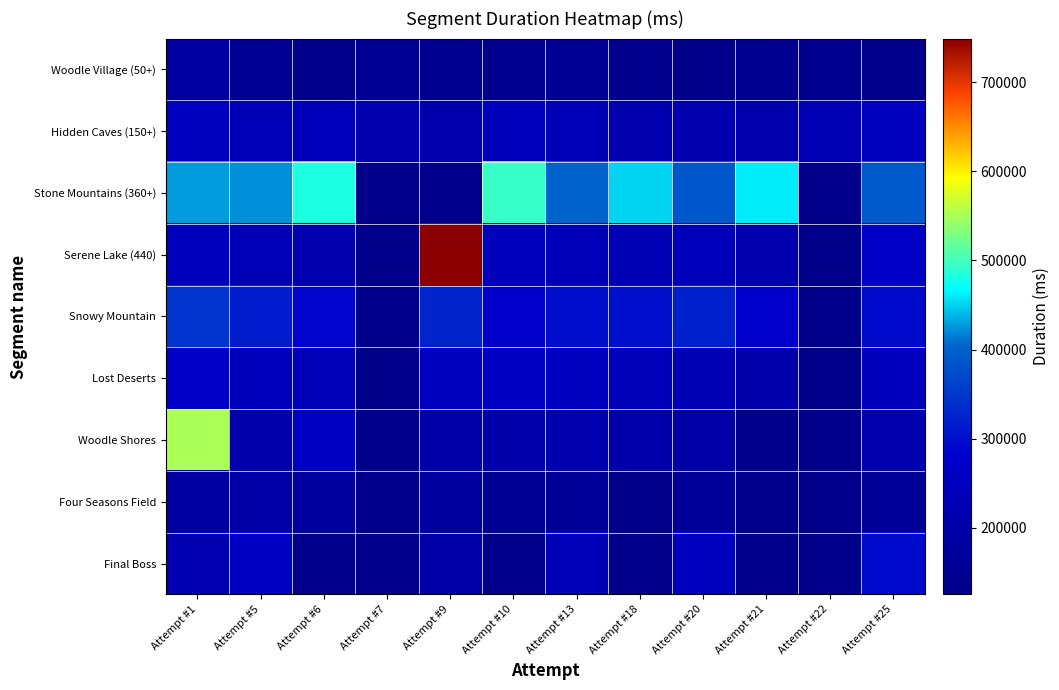

What is the spread (max minus min) of values at Attempt #1?

370936